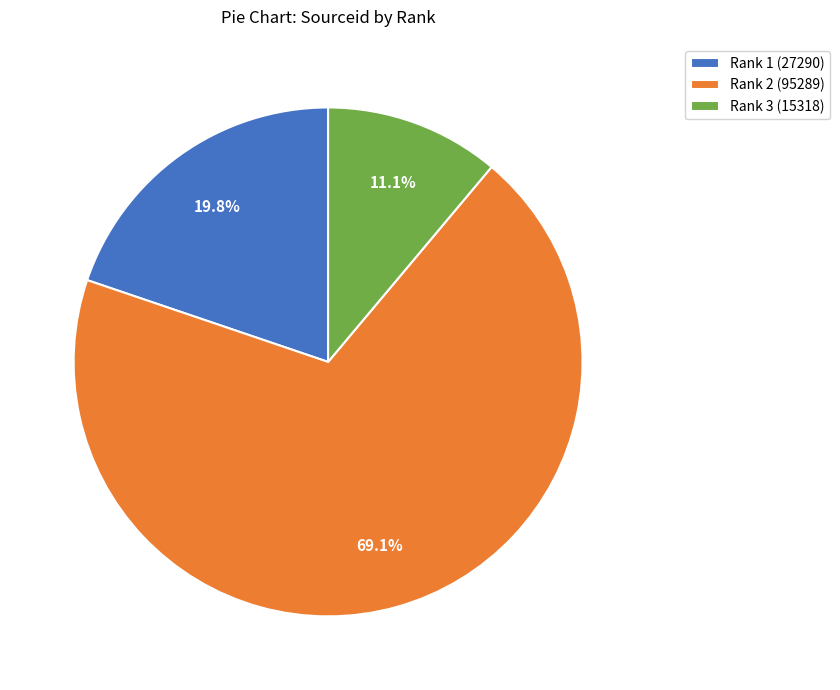

What is the ratio of the value at Rank 1 (27290) to the value at Rank 2 (95289)?

0.3